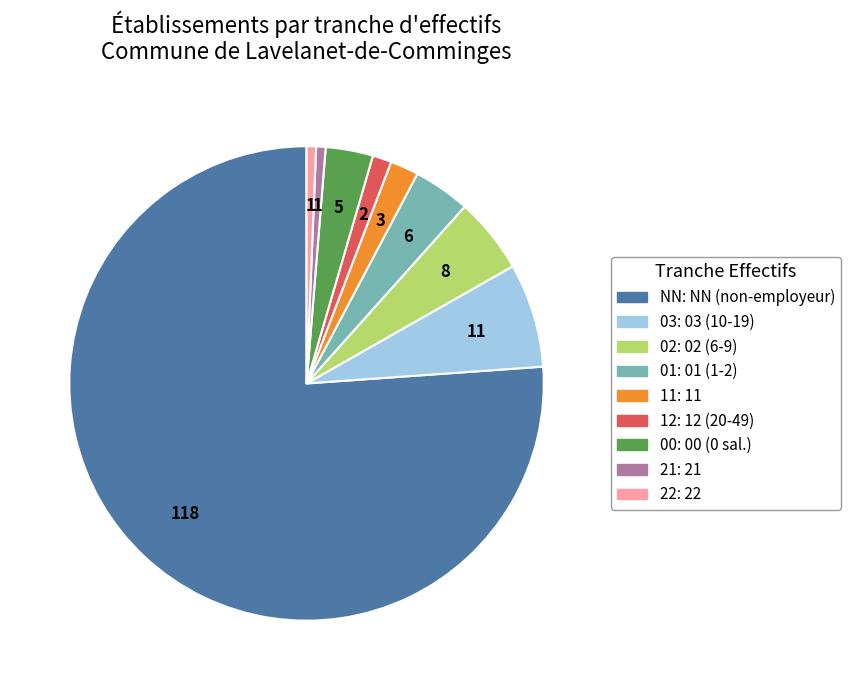

Which category has the biggest portion of the pie?

NN